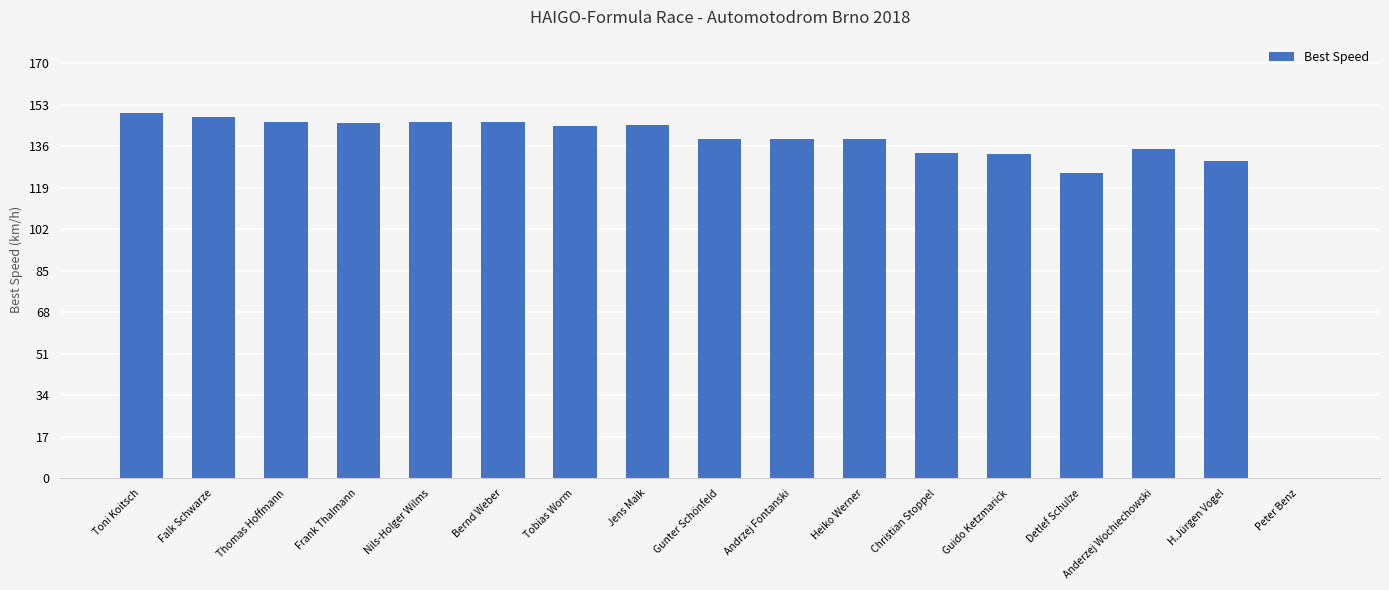

What is the average value?

132.0